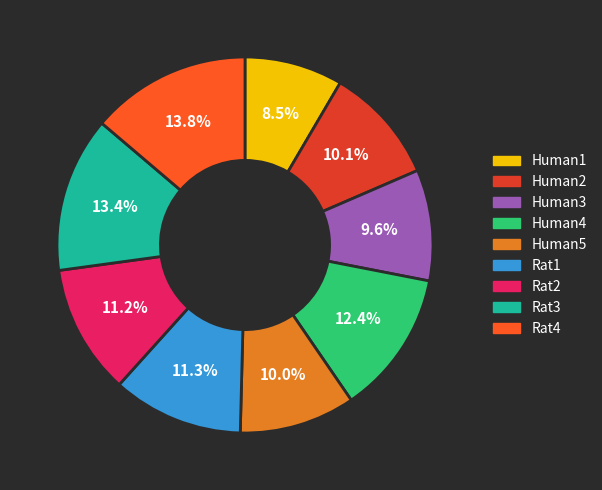

To the nearest percent, what portion does Human3 represent?

10%